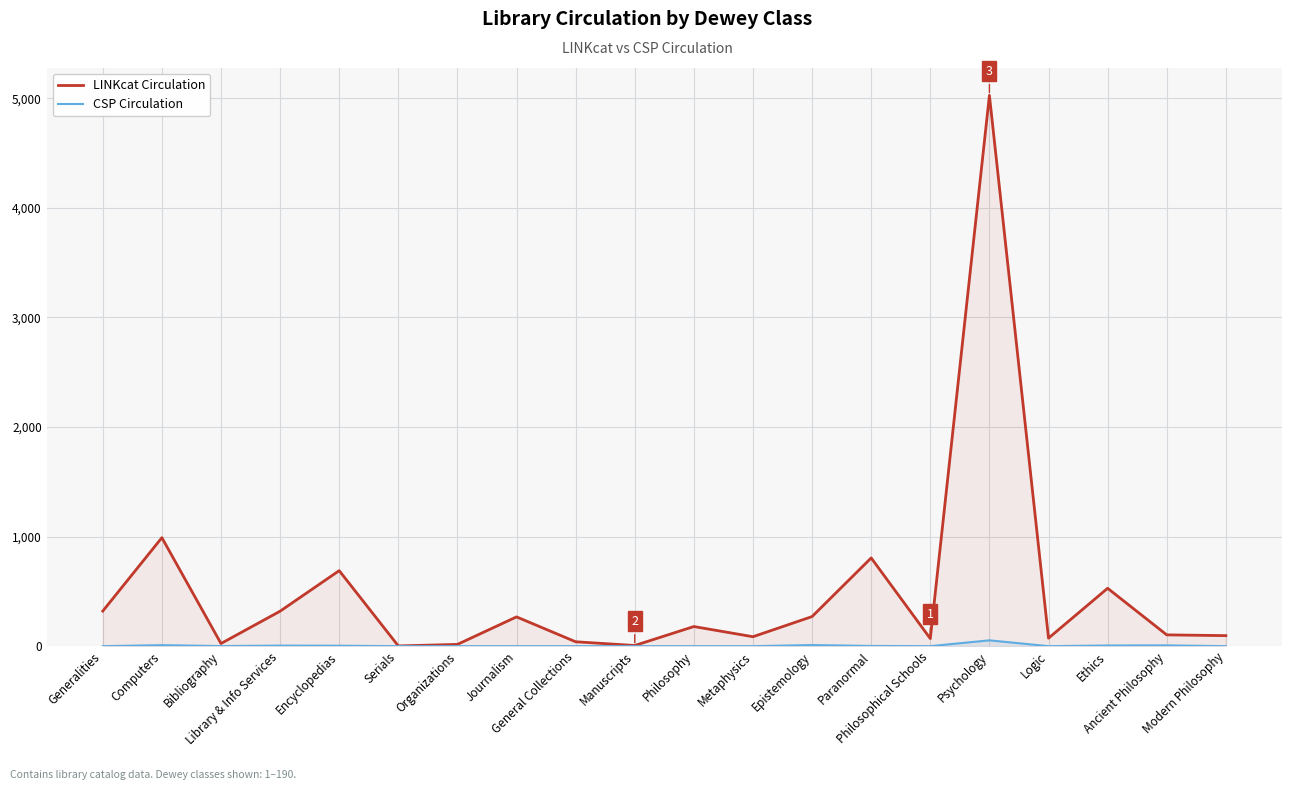

Where is the first local maximum for LINKcat Circulation?

Computers